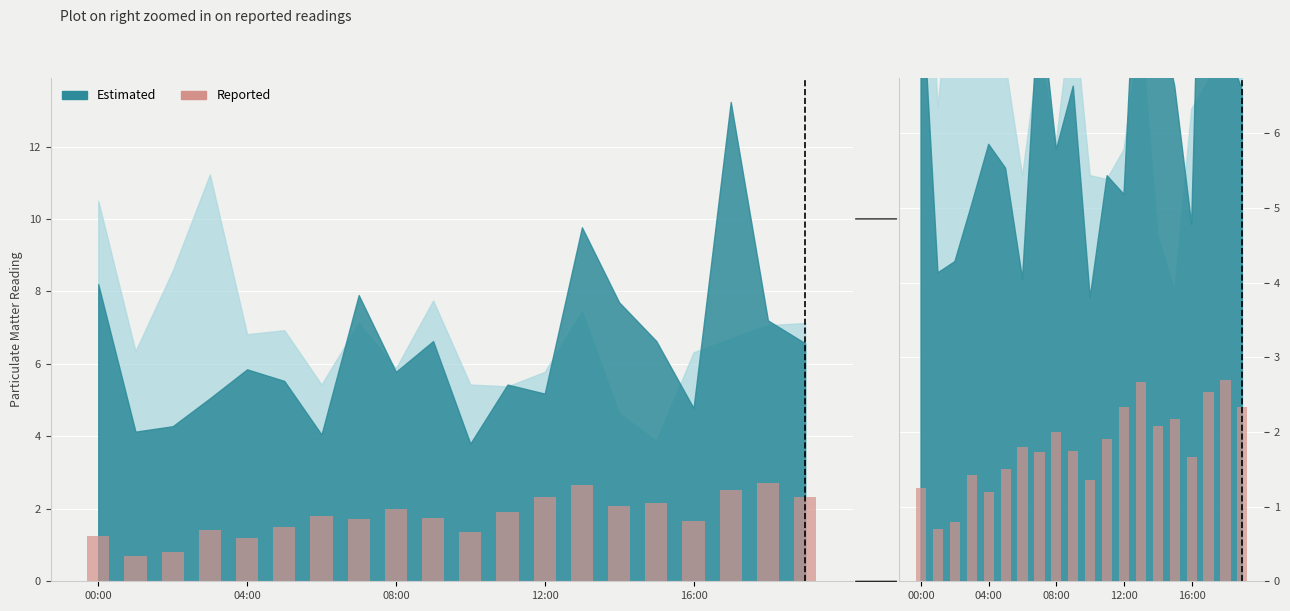

The chart shows a value of 2.3 at 19. True or false?

True